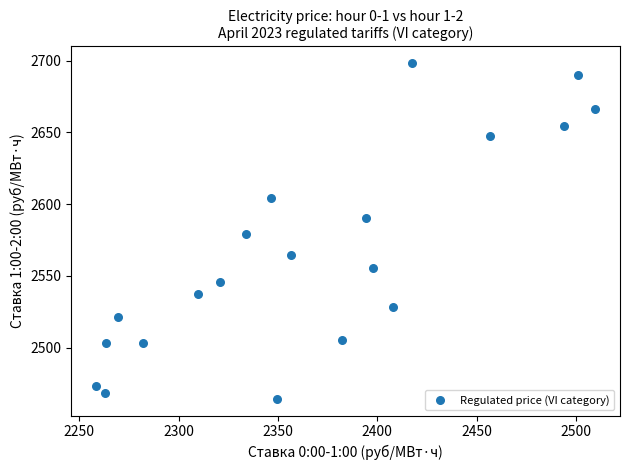

What is the range of Y values (max minus min)?

233.8